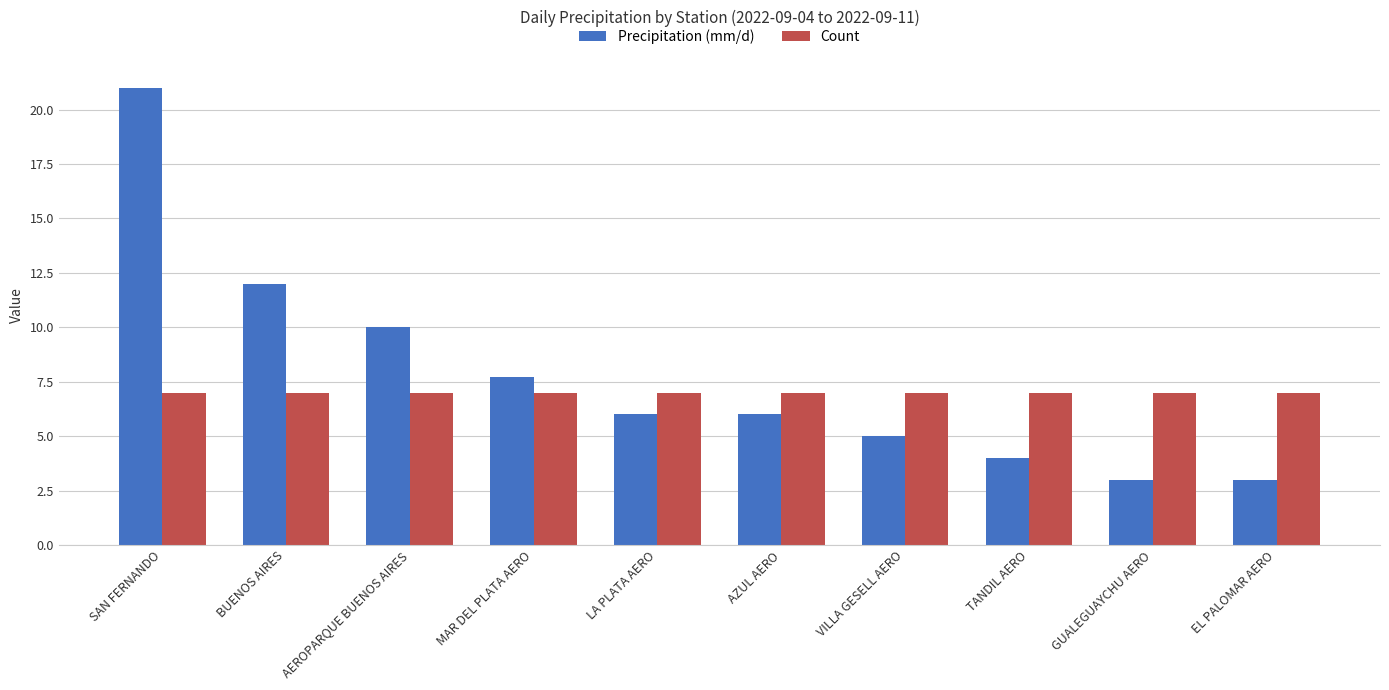

Which series changed the most between MAR DEL PLATA AERO and LA PLATA AERO?

Precipitation (mm/d)